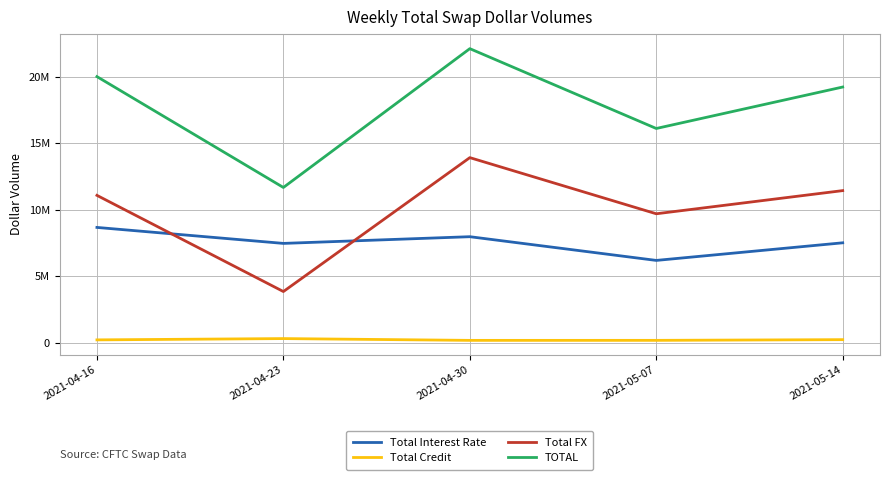

True or false: TOTAL and Total FX cross at least once.

False